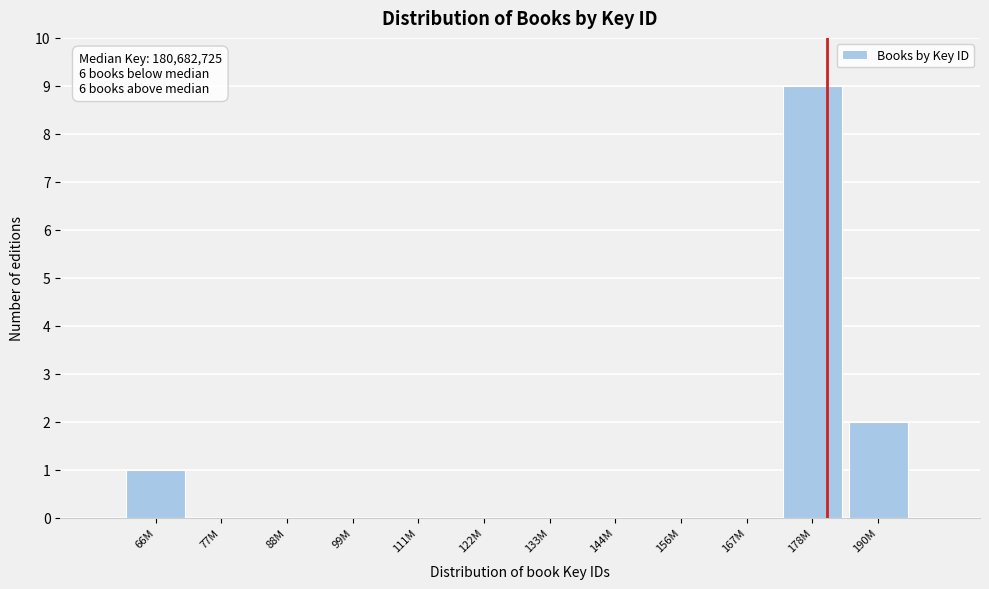

Reading right to left, what are all the values shown in this chart?

190M=2	178M=9	167M=0	156M=0	144M=0	133M=0	122M=0	111M=0	99M=0	88M=0	77M=0	66M=1